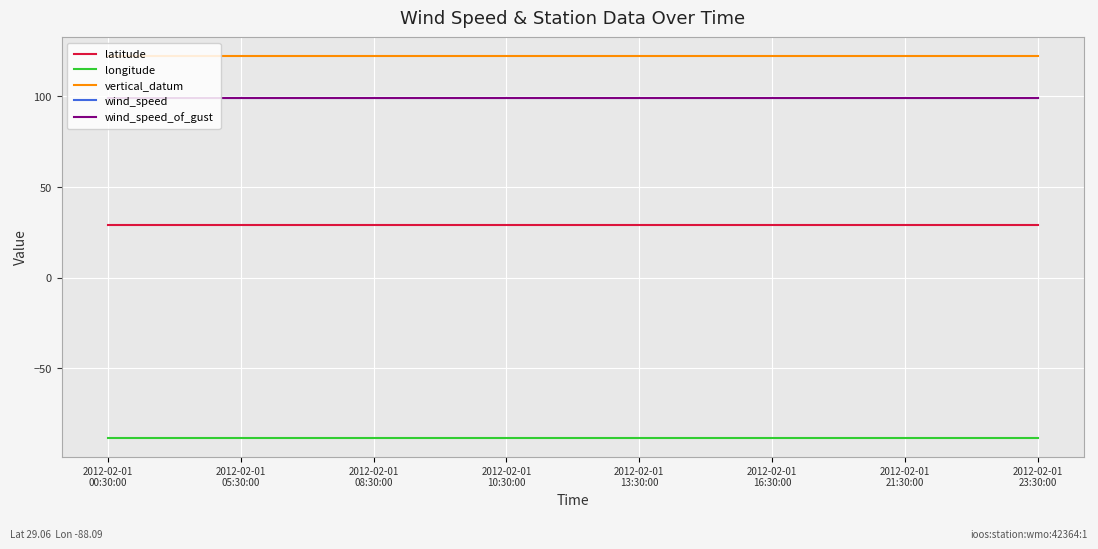

Reading left to right, list all the values displayed in this chart.

latitude: 29.1	29.1	29.1	29.1	29.1	29.1	29.1	29.1	29.1	29.1	29.1	29.1	29.1	29.1	29.1
longitude: -88.1	-88.1	-88.1	-88.1	-88.1	-88.1	-88.1	-88.1	-88.1	-88.1	-88.1	-88.1	-88.1	-88.1	-88.1
vertical_datum: 122.0	122.0	122.0	122.0	122.0	122.0	122.0	122.0	122.0	122.0	122.0	122.0	122.0	122.0	122.0
wind_speed: 99.0	99.0	99.0	99.0	99.0	99.0	99.0	99.0	99.0	99.0	99.0	99.0	99.0	99.0	99.0
wind_speed_of_gust: 99.0	99.0	99.0	99.0	99.0	99.0	99.0	99.0	99.0	99.0	99.0	99.0	99.0	99.0	99.0